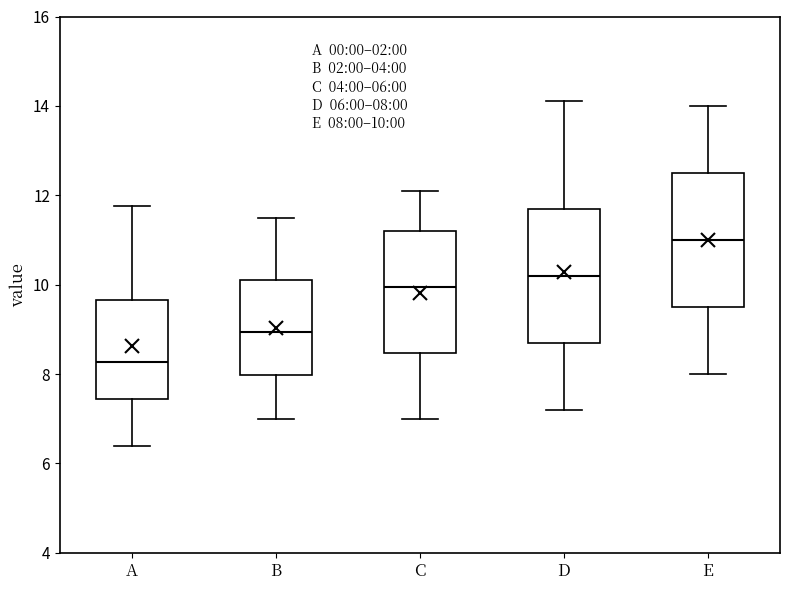

Which box's median line is the highest?

E